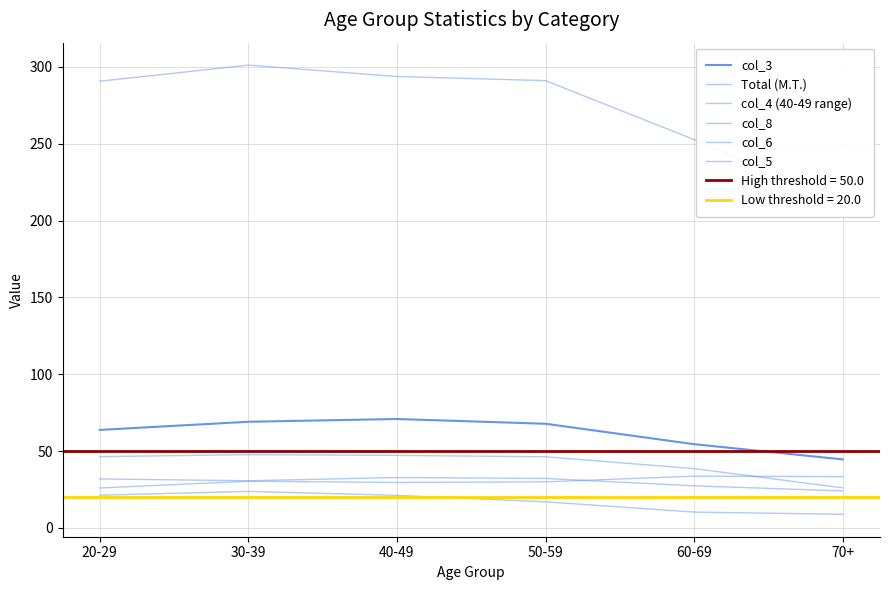

What is the smallest value displayed?

8.9